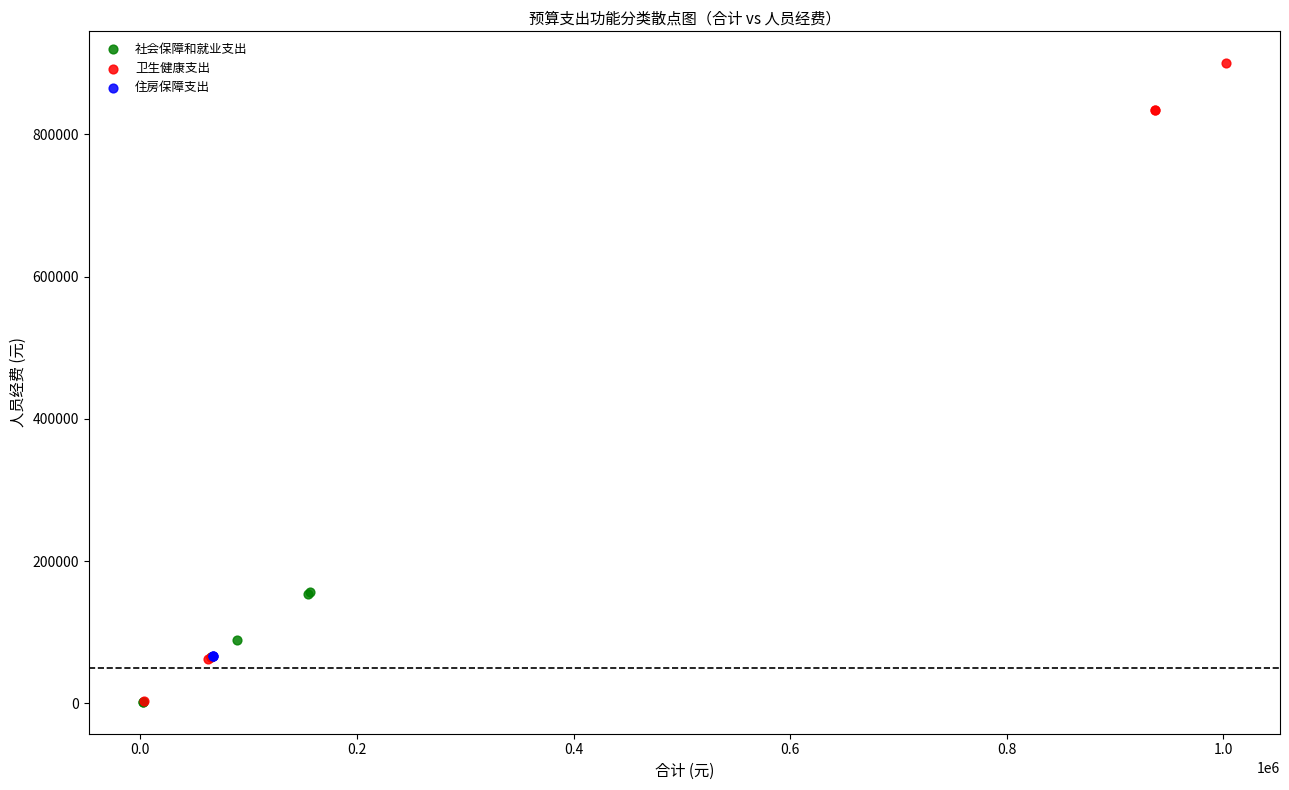

What are all the series names shown in the legend?

社会保障和就业支出, 卫生健康支出, 住房保障支出